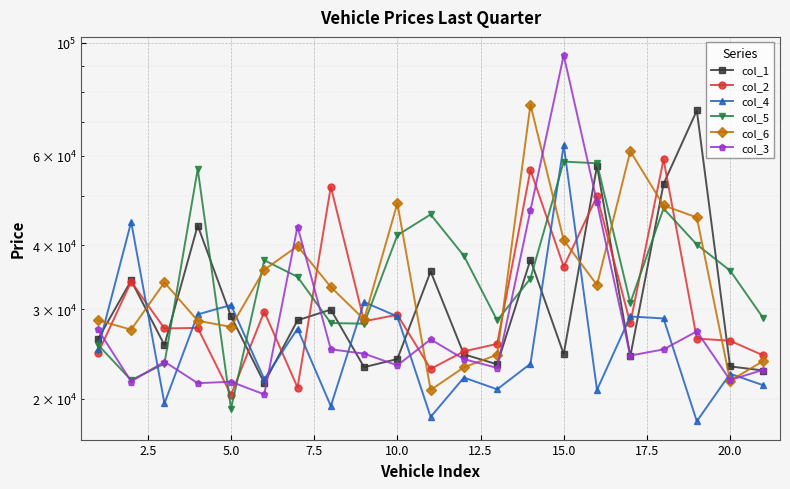

What is the value of the col_1 point at the 18th from the left?

52803